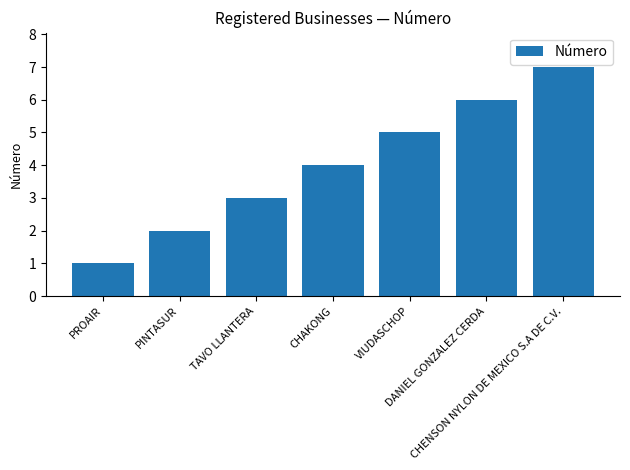

How many distinct data groups are displayed?

1